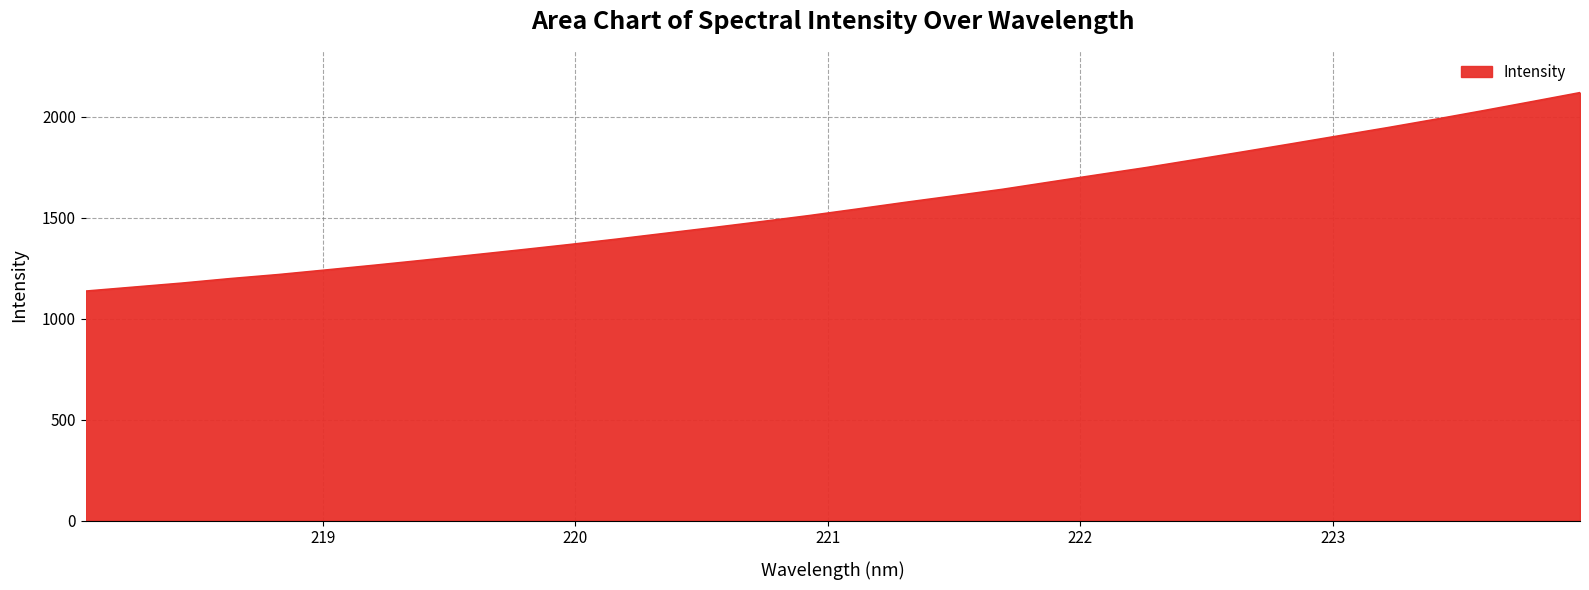

What is the minimum value shown in the chart?

1136.4